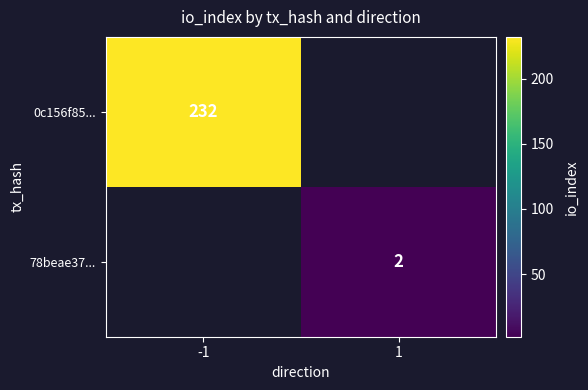

What is the maximum value shown in the chart?

232